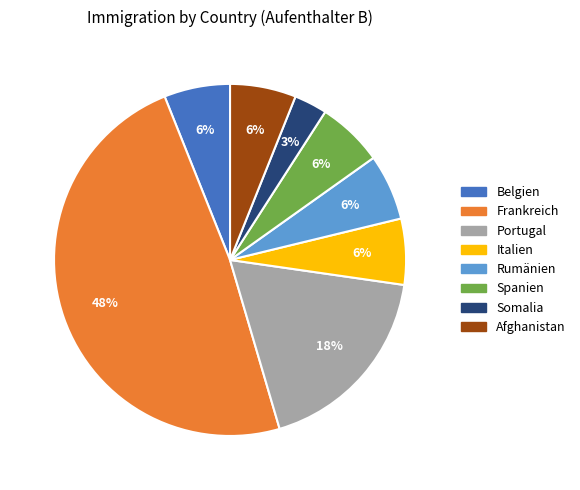

Is the sum of Rumänien and Frankreich greater than half?

Yes